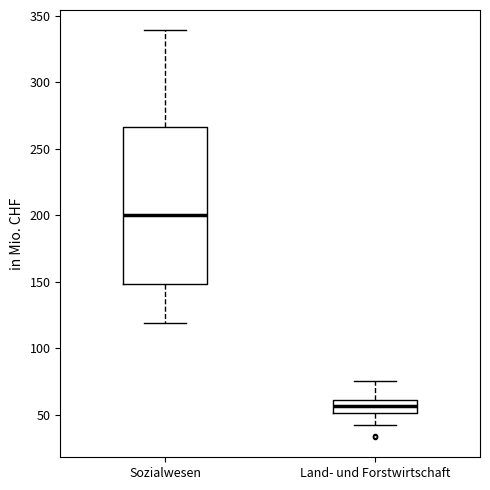

Reading left to right, read every box against the y-axis: the position of its median line, the range the box covers, and the ends of its whiskers. The values are not printed on the chart, so give them approximately, as read against the axis.

Sozialwesen: median 200, box 150 to 265, whiskers 120 to 340
Land- und Forstwirtschaft: median 55, box 50 to 60, whiskers 45 to 75